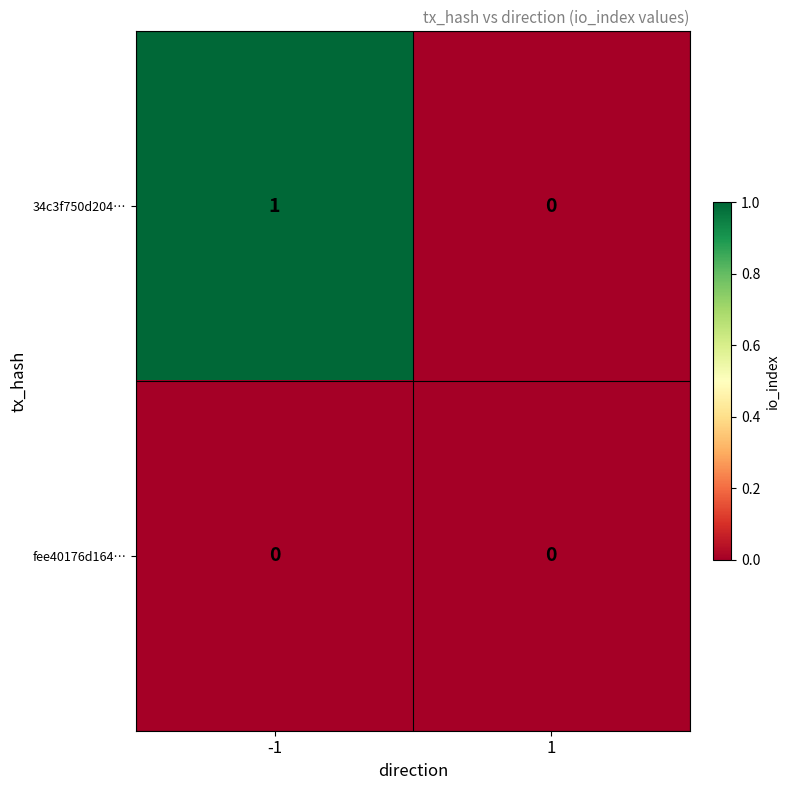

Which series has the largest total across all categories?

34c3f750d204…